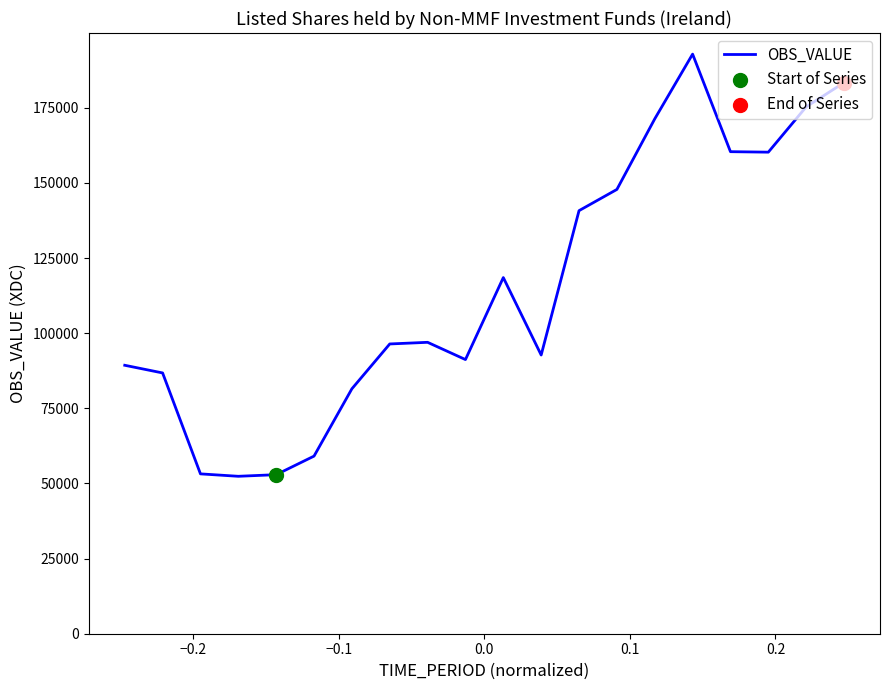

What is the minimum value shown in the chart?

52376